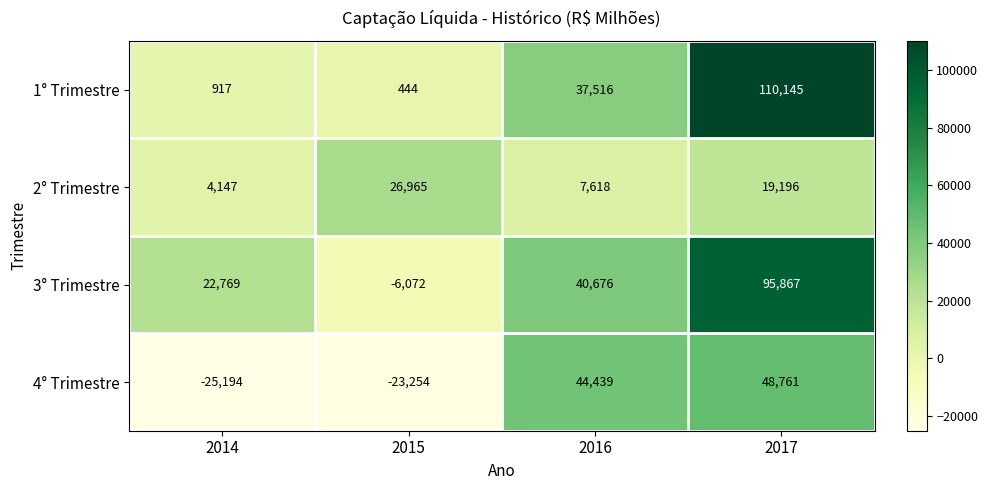

Where does the 2° Trimestre series first go above 19196?

2015